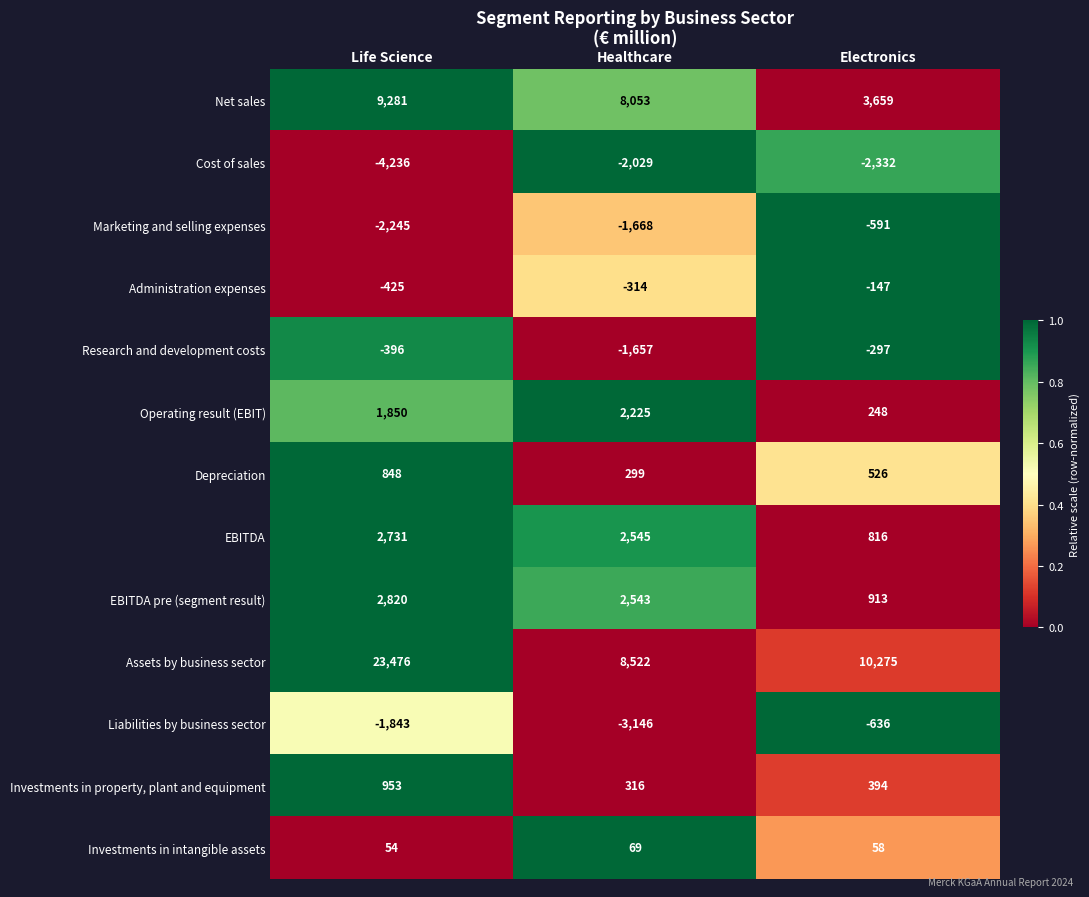

Is it true that Liabilities by business sector equals -1843 at Life Science?

True